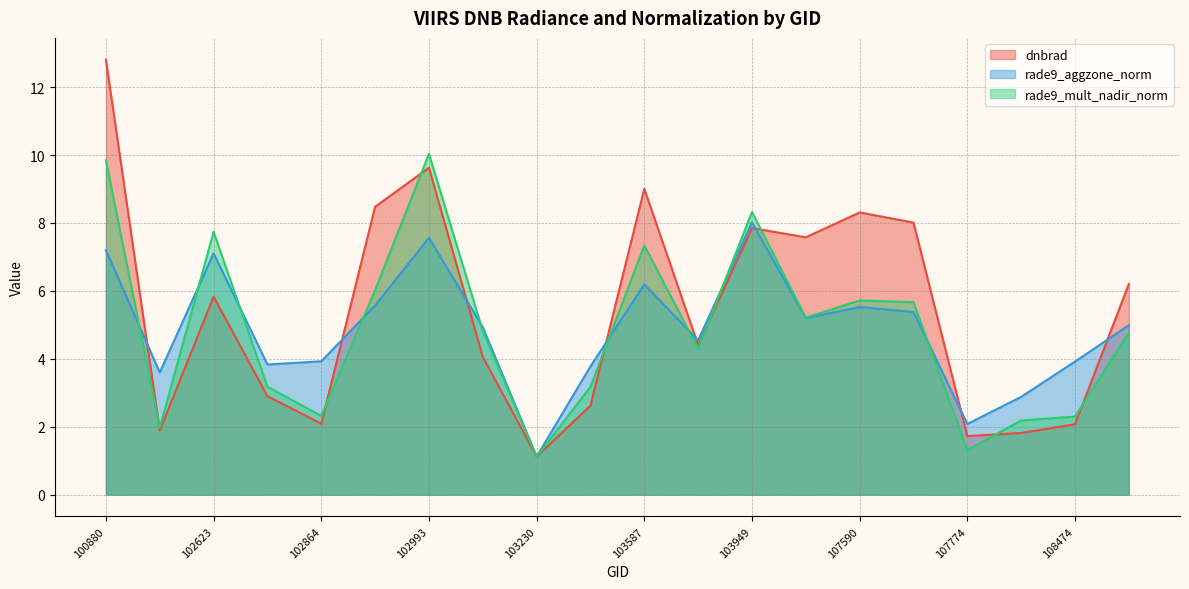

How many interior local valleys does the dnbrad series have?

6